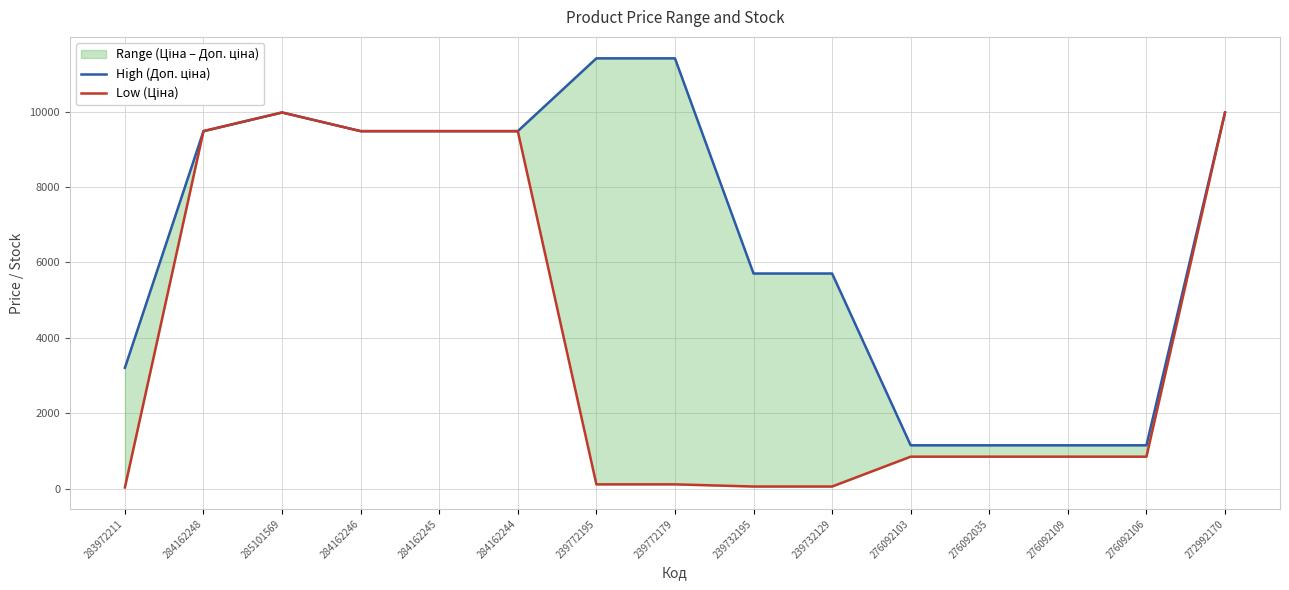

Is it true that High (Доп. ціна) equals 1629.1 at 276092103?

False